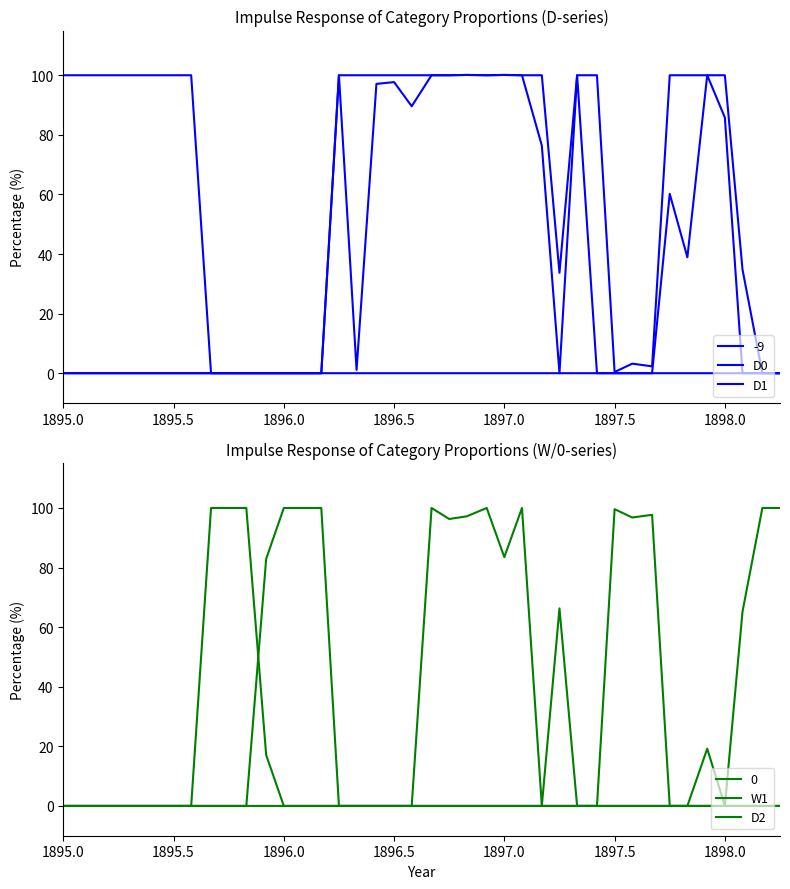

How many lines are shown in the chart?

4